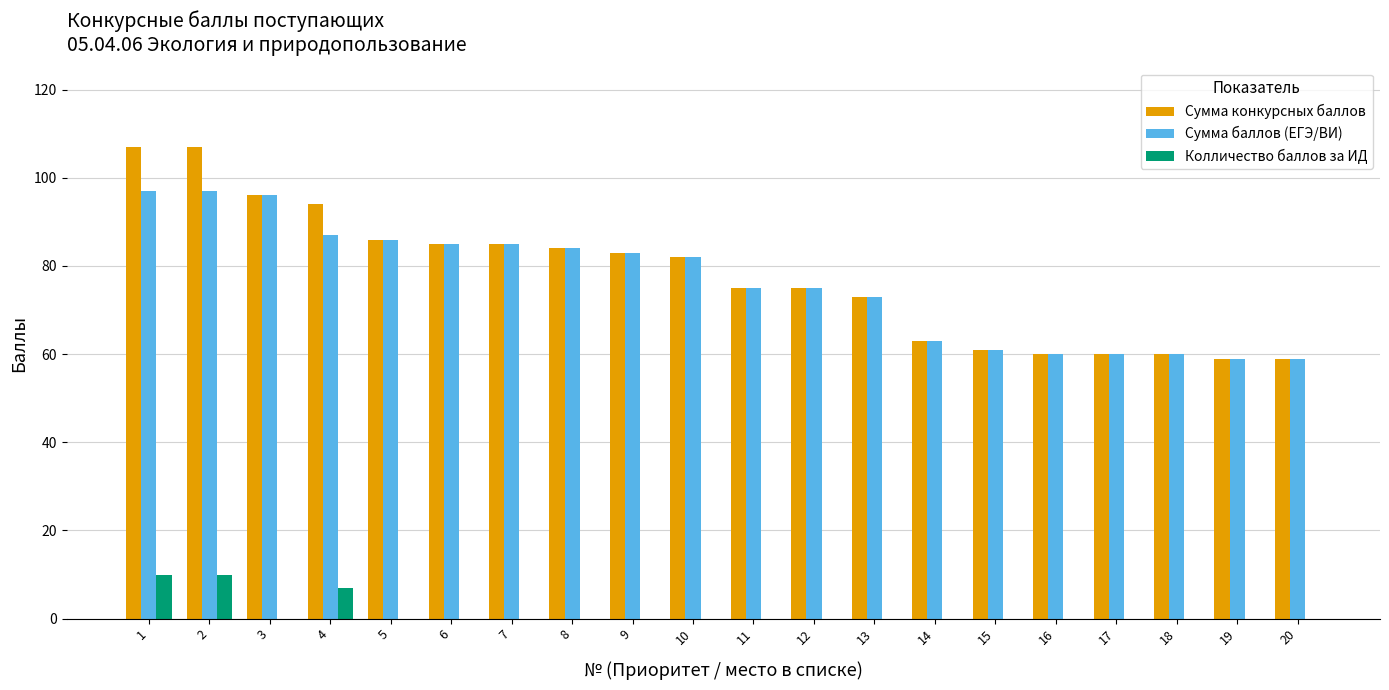

Reading left to right, transcribe all the data shown in this chart.

Сумма конкурсных баллов: 1=107	2=107	3=96	4=94	5=86	6=85	7=85	8=84	9=83	10=82	11=75	12=75	13=73	14=63	15=61	16=60	17=60	18=60	19=59	20=59
Сумма баллов (ЕГЭ/ВИ): 1=97	2=97	3=96	4=87	5=86	6=85	7=85	8=84	9=83	10=82	11=75	12=75	13=73	14=63	15=61	16=60	17=60	18=60	19=59	20=59
Колличество баллов за ИД: 1=10	2=10	3=0	4=7	5=0	6=0	7=0	8=0	9=0	10=0	11=0	12=0	13=0	14=0	15=0	16=0	17=0	18=0	19=0	20=0